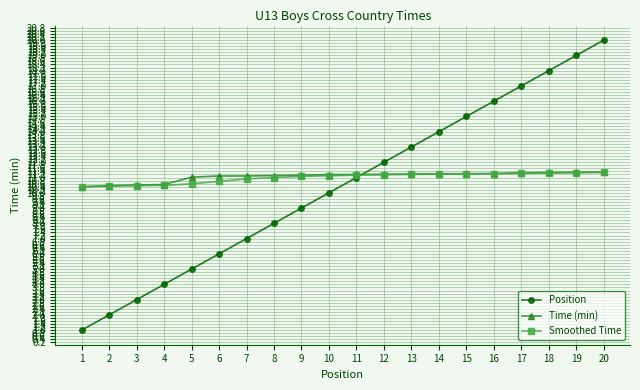

What is the difference between the highest and lowest values at 11?

0.2